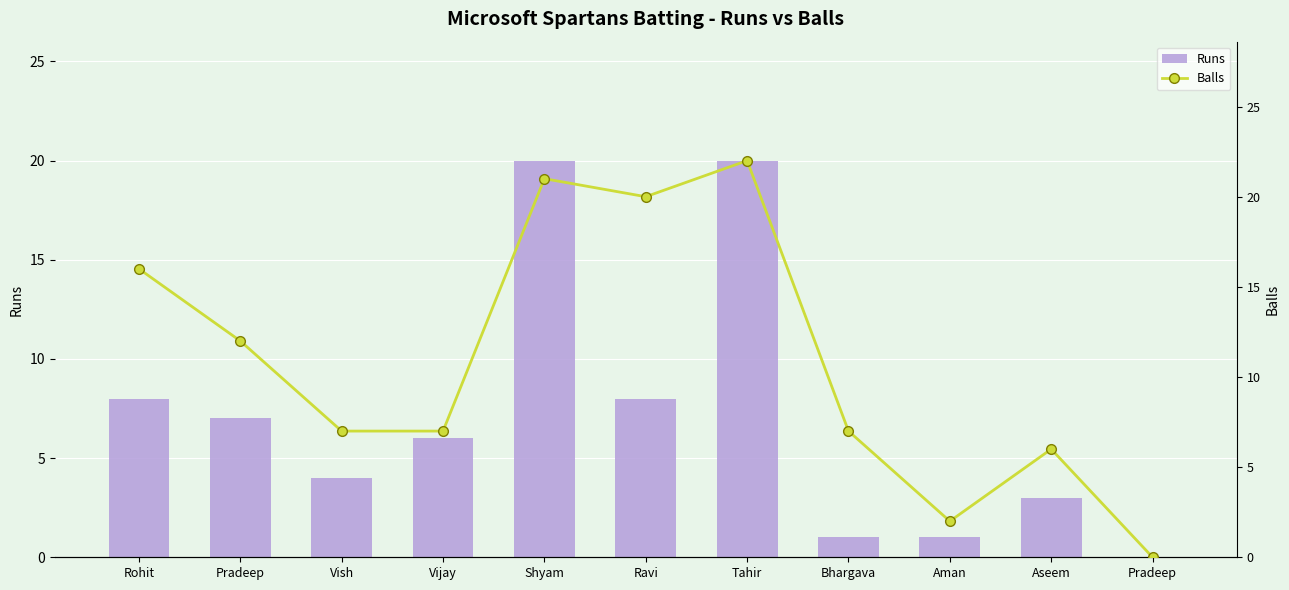

What is the difference between the highest and lowest values at Ravi?

12